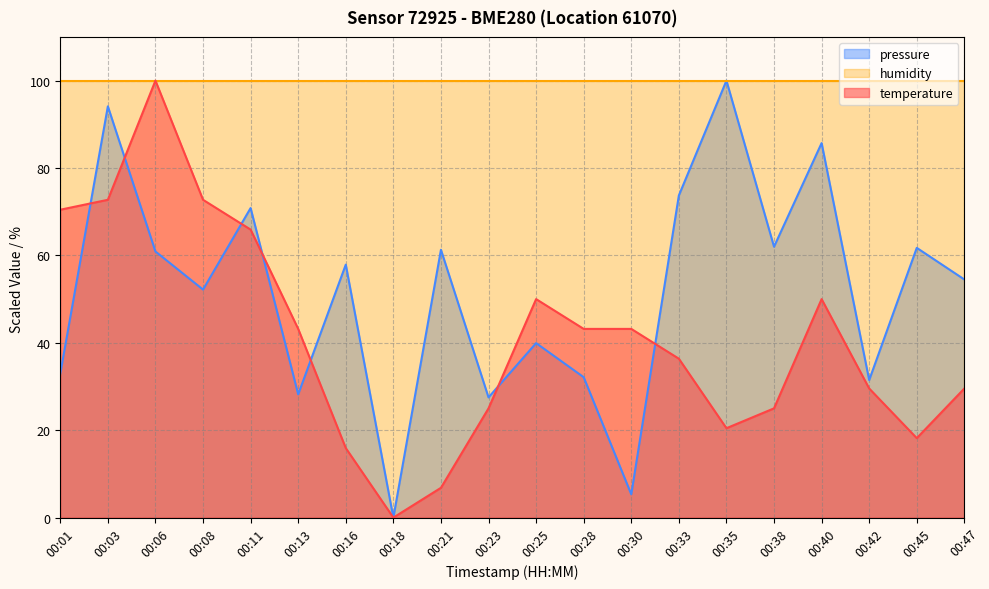

How many data points does each series have?

20